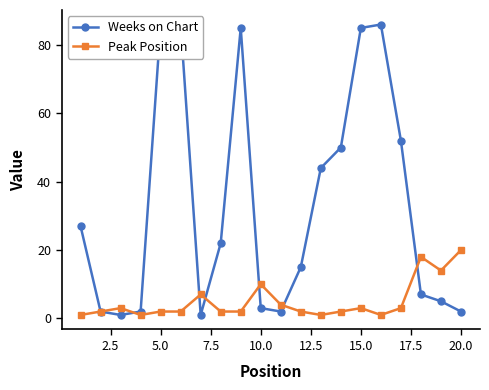

Is it true that Peak Position equals 20 at 20.0?

True